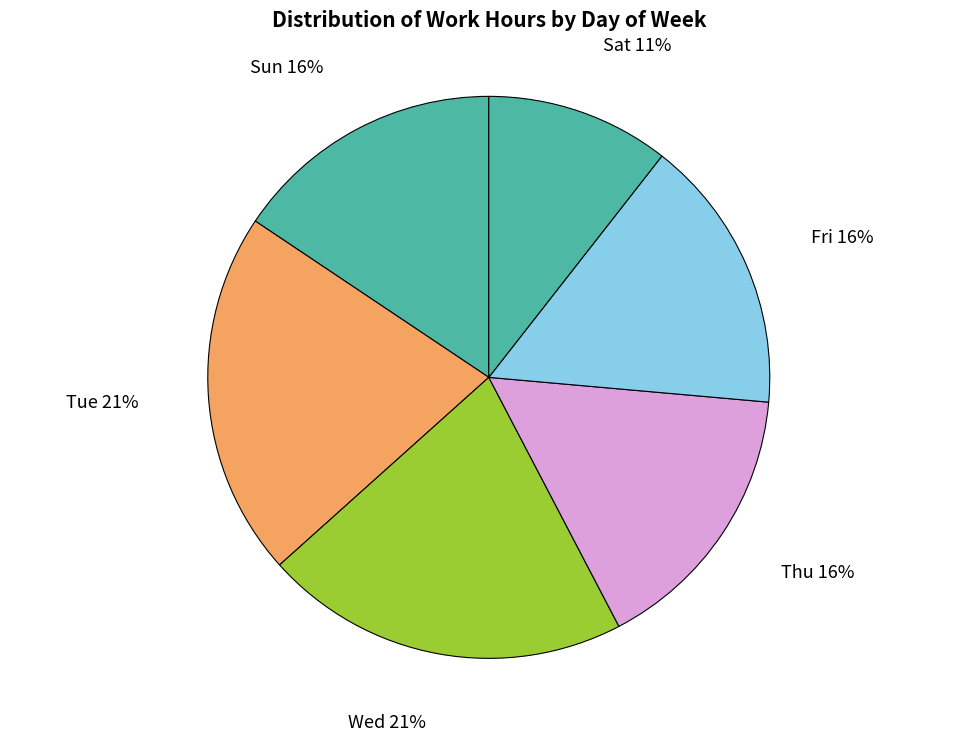

Is there a majority slice in this chart?

No